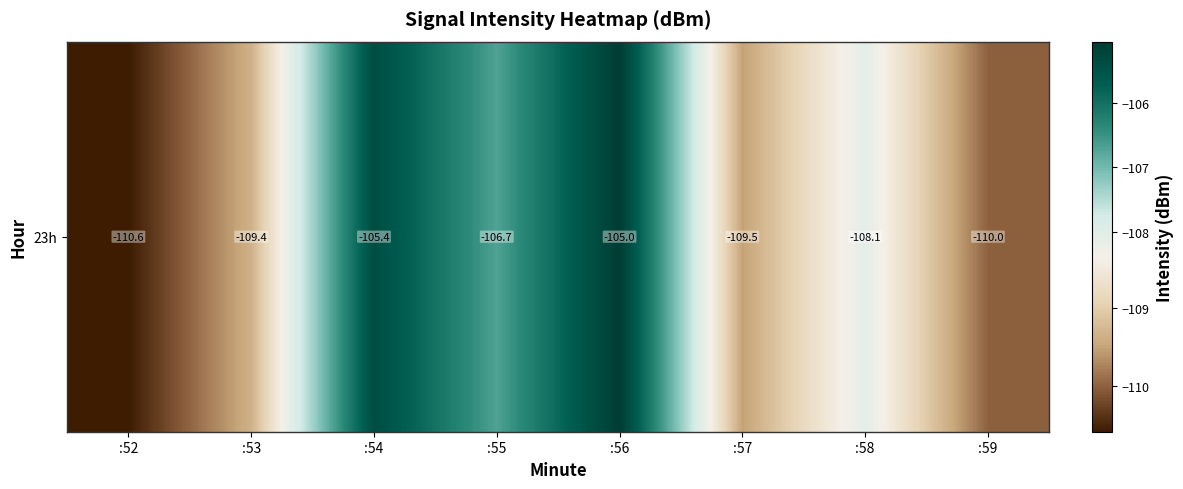

Reading left to right, list all the values displayed in this chart.

-110.6	-109.4	-105.4	-106.7	-105.0	-109.5	-108.1	-110.0